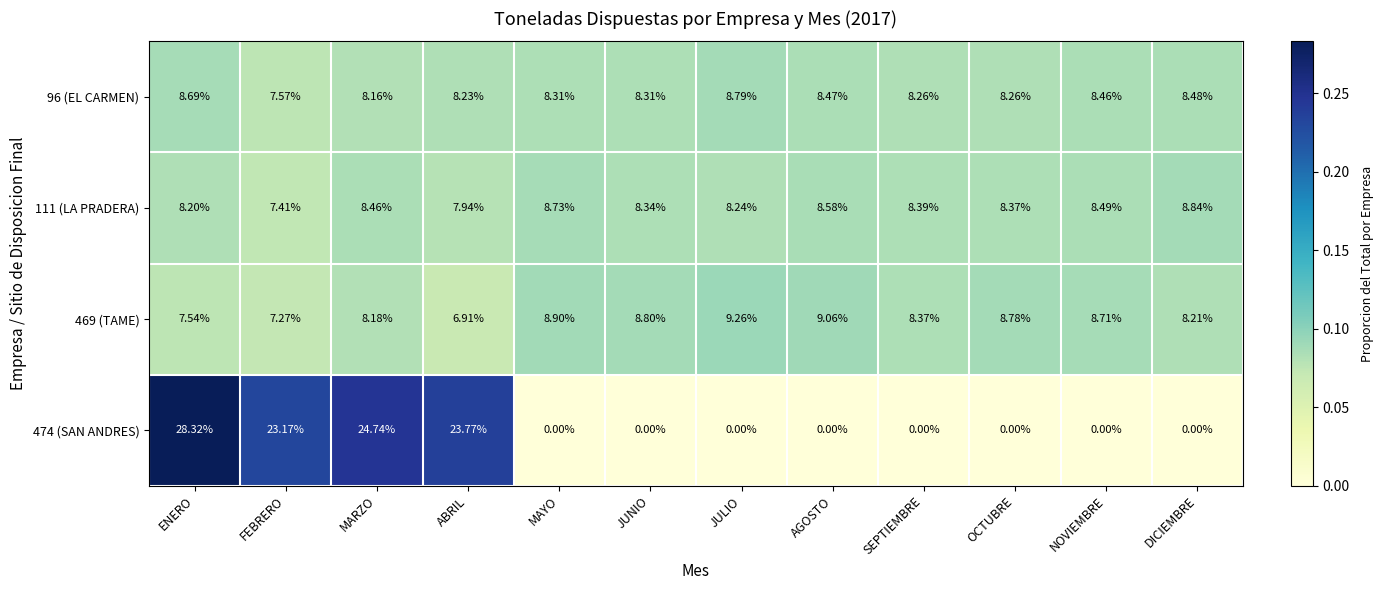

At which label does 469 (TAME) first exceed 8?

MARZO